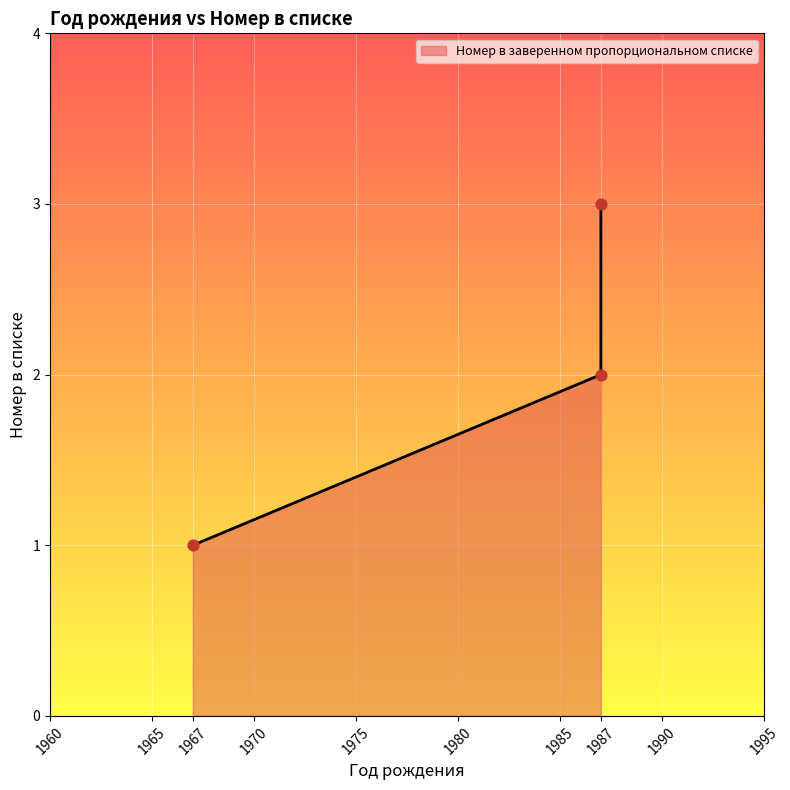

What is the ratio of the value at 1967 to the value at 1987?

0.3